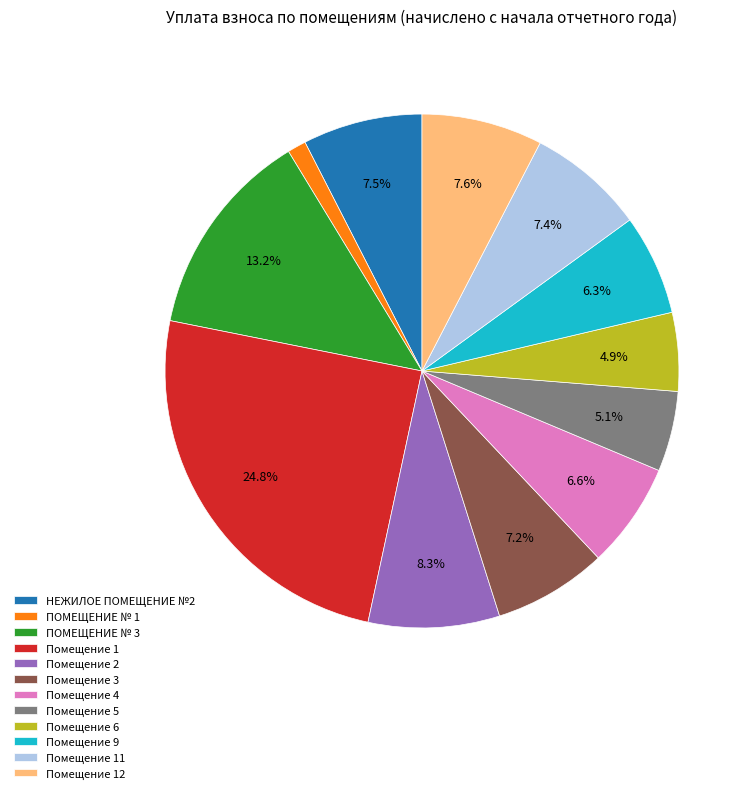

Between Помещение 6 and Помещение 2, which is larger?

Помещение 2